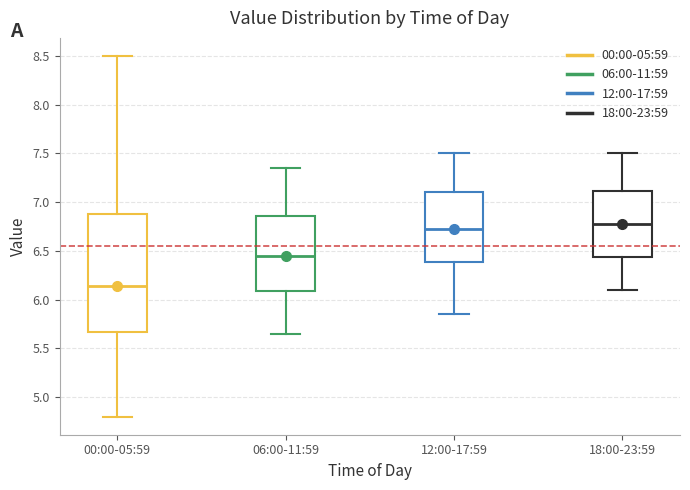

Reading left to right, transcribe this box plot: for each box, give where its median line is, the range the box spans, and where its two whiskers end, as read against the y-axis. The values are not printed on the chart, so give them approximately, as read against the axis.

00:00-05:59: median 6.15, box 5.65 to 6.90, whiskers 4.80 to 8.50
06:00-11:59: median 6.45, box 6.10 to 6.85, whiskers 5.65 to 7.35
12:00-17:59: median 6.75, box 6.40 to 7.10, whiskers 5.85 to 7.50
18:00-23:59: median 6.80, box 6.45 to 7.10, whiskers 6.10 to 7.50